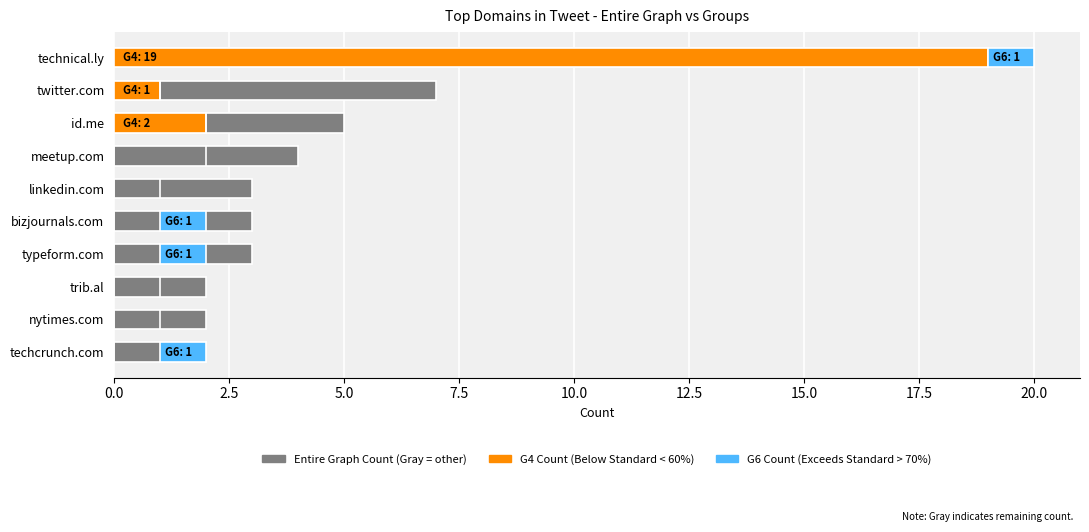

Is the value of G6 Count at meetup.com greater than the value of G4 Count at linkedin.com?

No